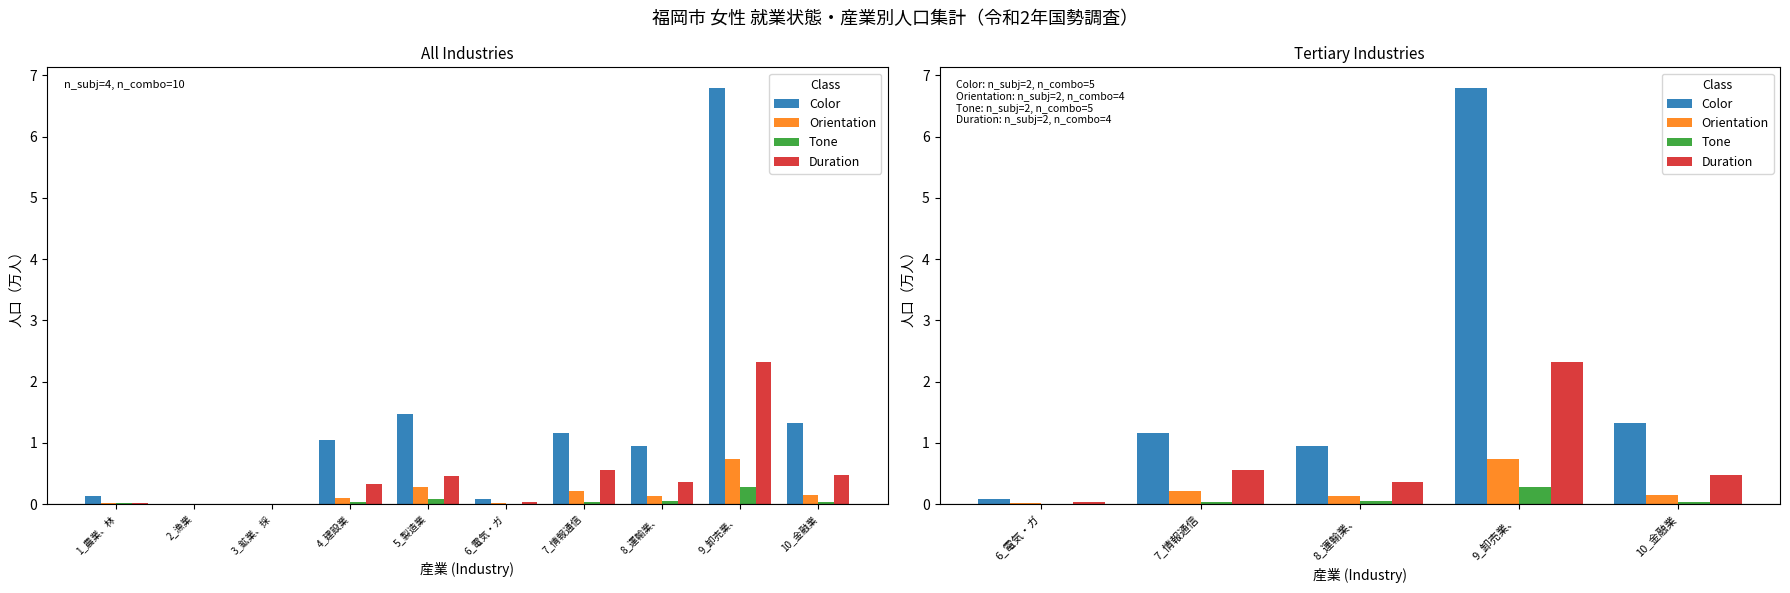

What position from the left is 10_金融業?

5